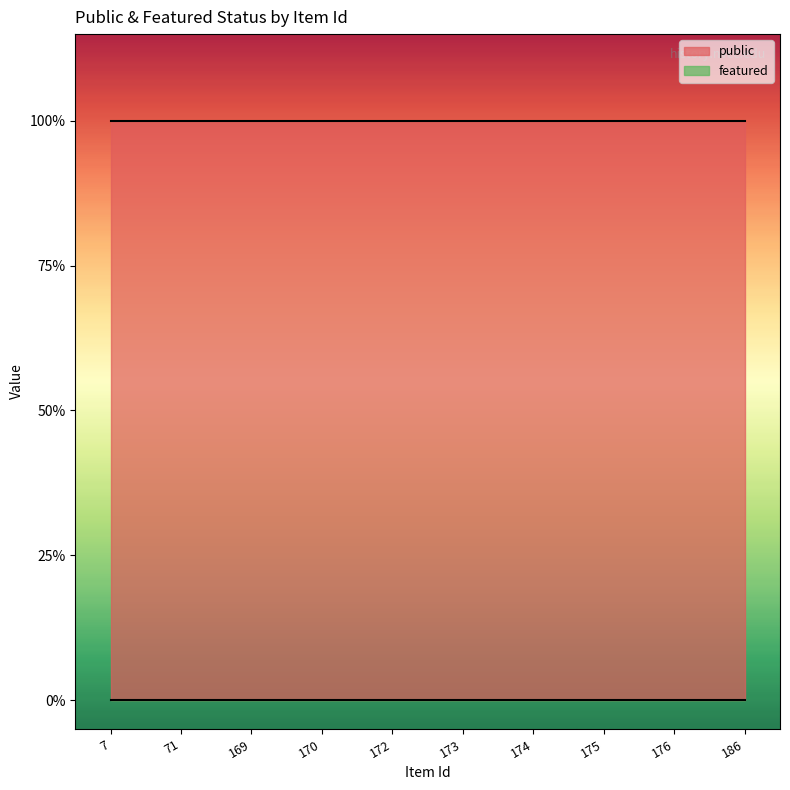

What is the value of the public point at the 3rd from the left?

1